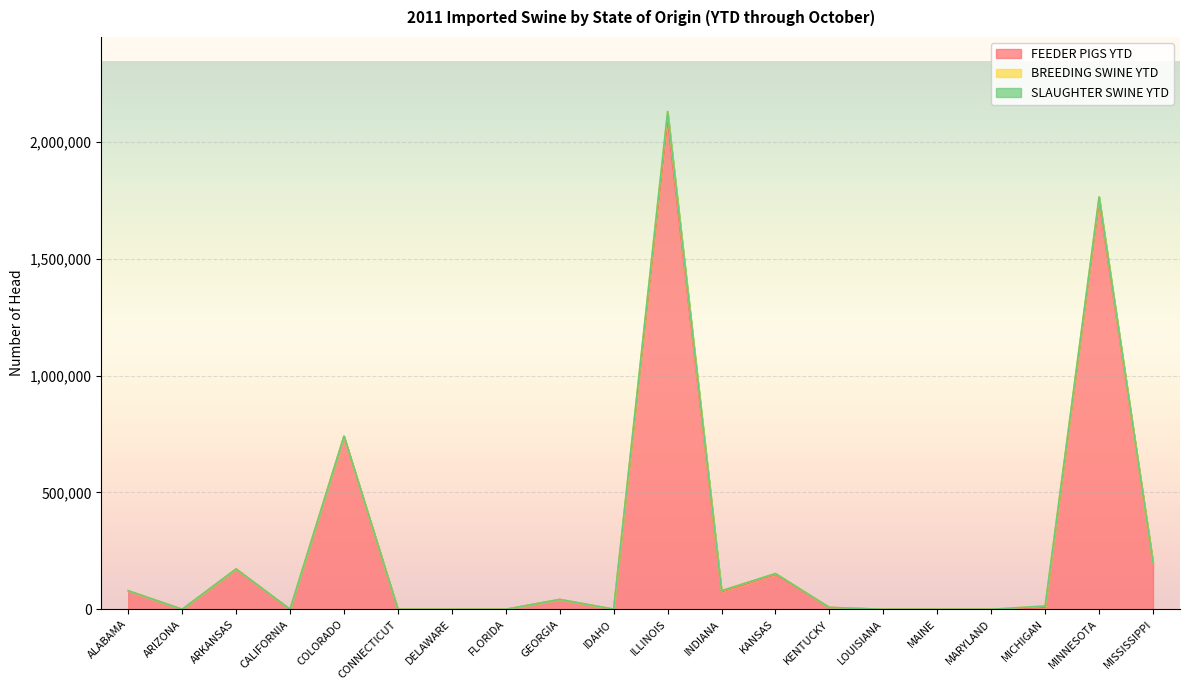

What is the label of the 18th point from the right?

ARKANSAS